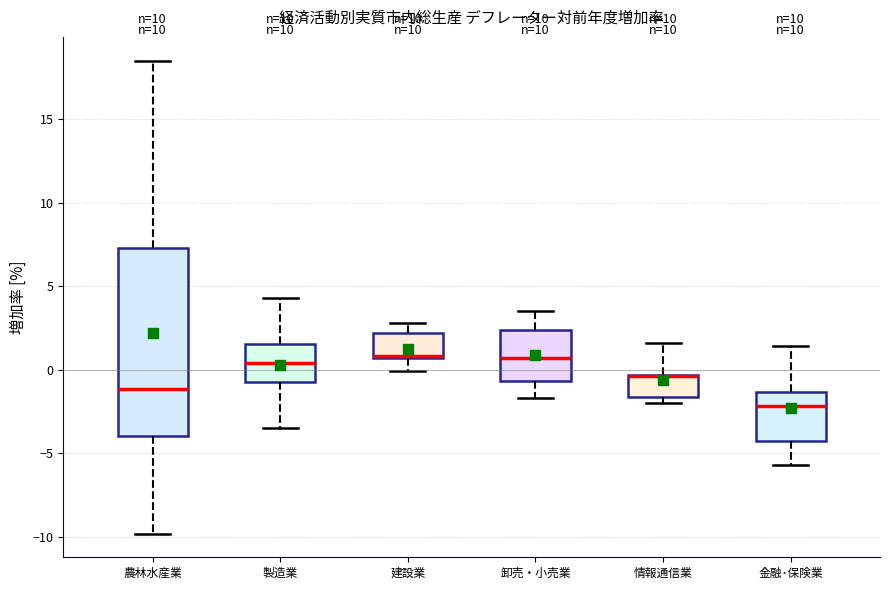

Which box is the tallest, from its lower edge to its upper edge?

農林水産業